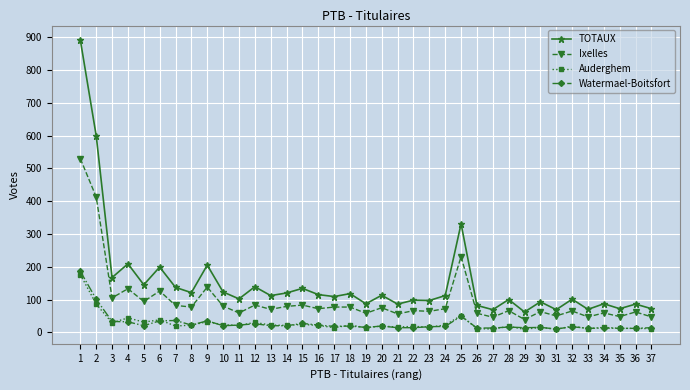

The value of Ixelles at 2 is 556. True or false?

False